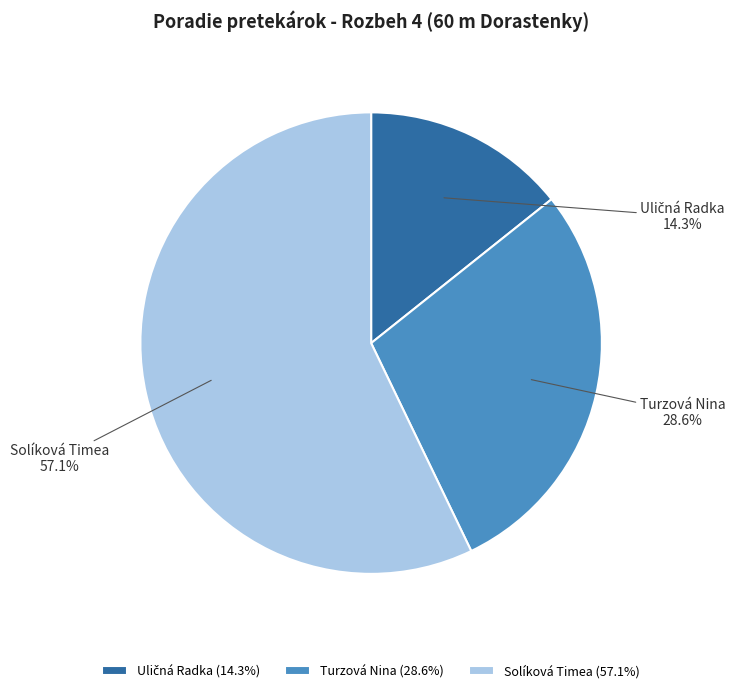

Is there a majority slice in this chart?

Yes